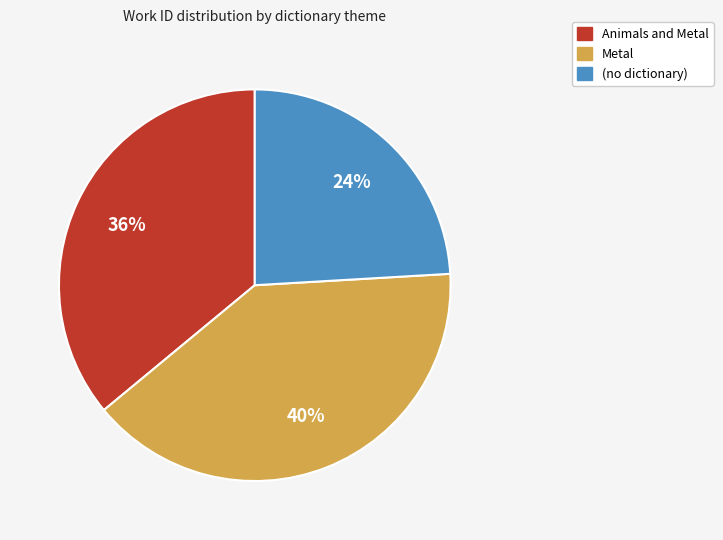

Rank the categories by value from highest to lowest.

Metal, Animals and Metal, (no dictionary)